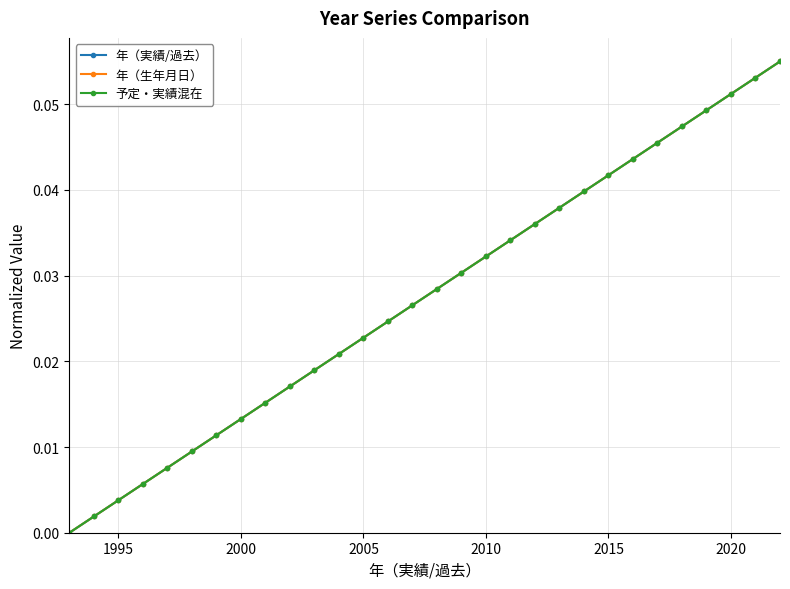

True or false: 年（実績/過去） and 予定・実績混在 cross at least once.

False